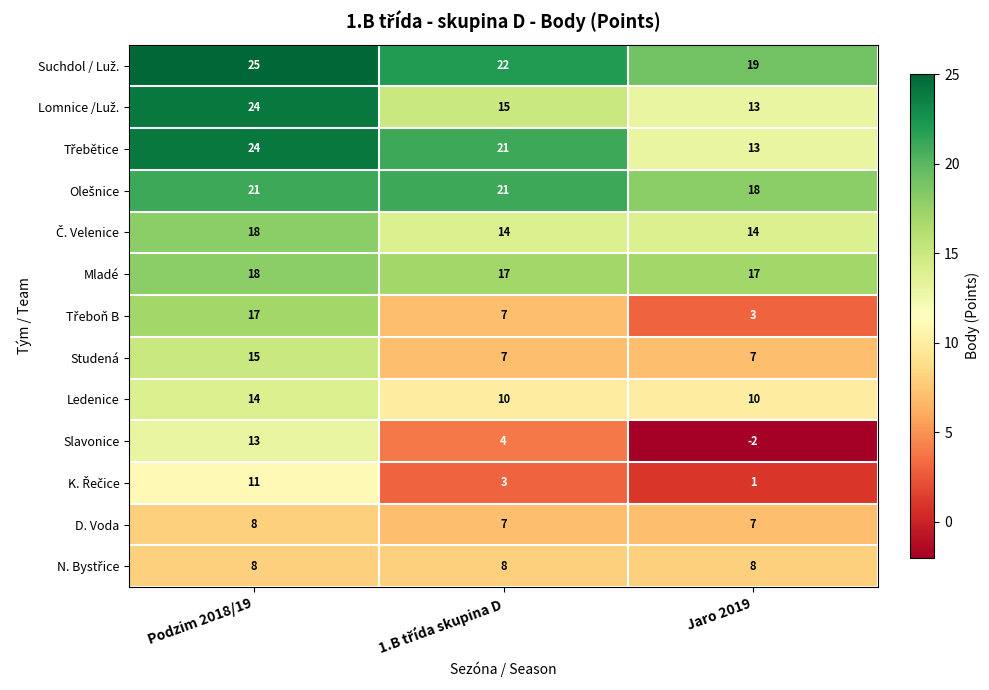

What is the difference between the maximum and minimum values in the Studená series?

8